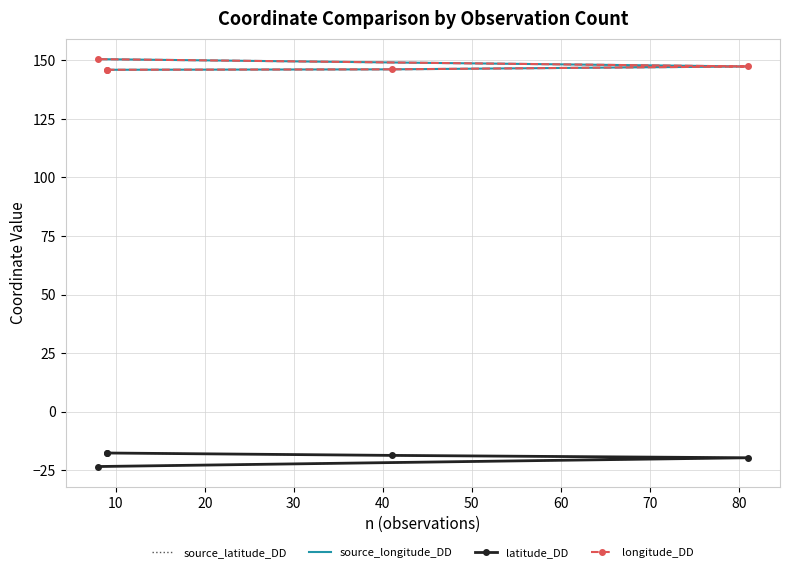

The source_longitude_DD series shows 146.0 at 10. True or false?

True